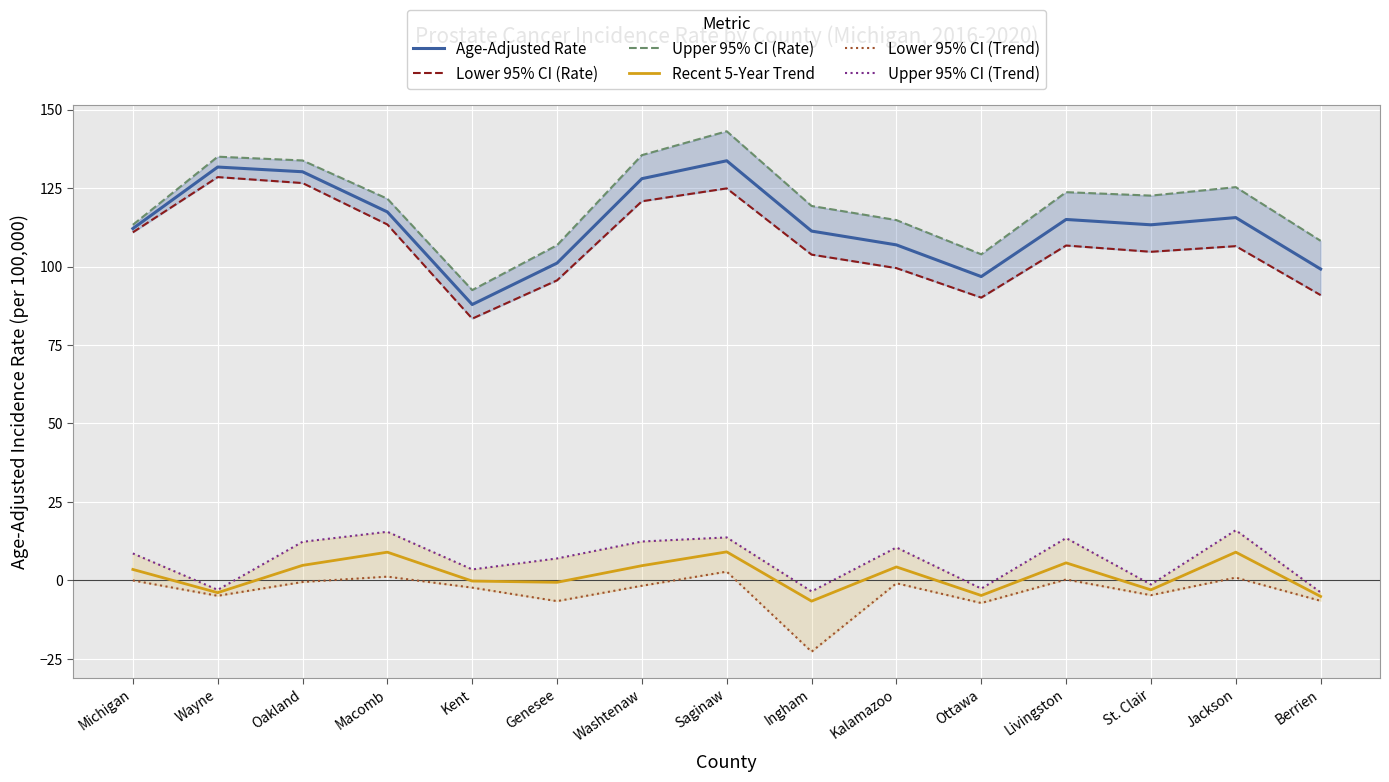

Which label corresponds to the smallest value in the chart?

Ingham